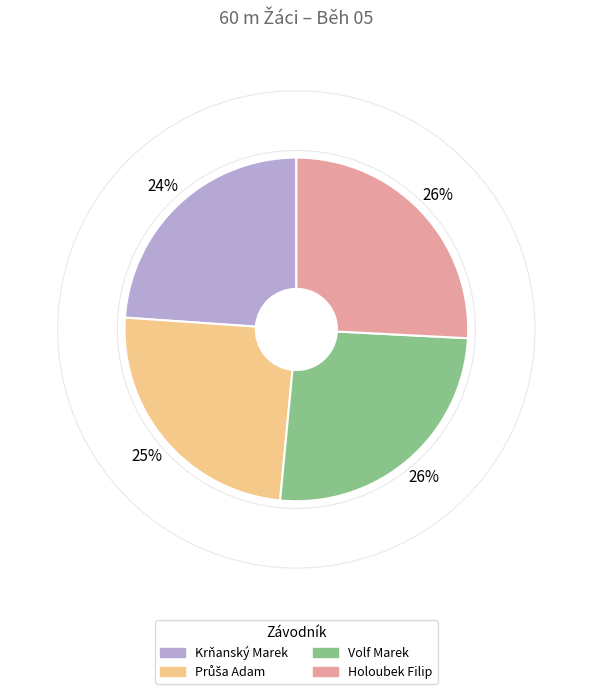

True or false: Krňanský Marek accounts for 24% of the total.

True